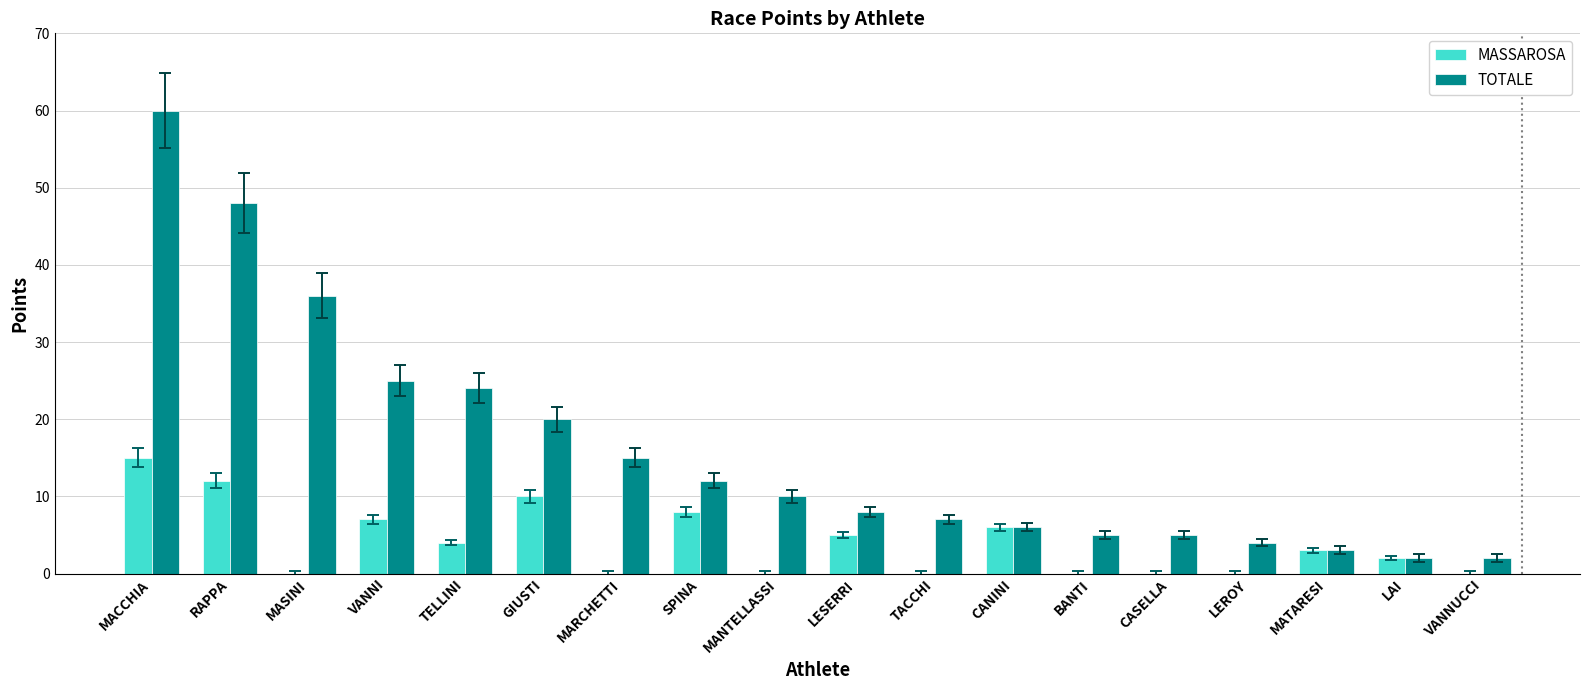

What is the sum of all TOTALE values?

292